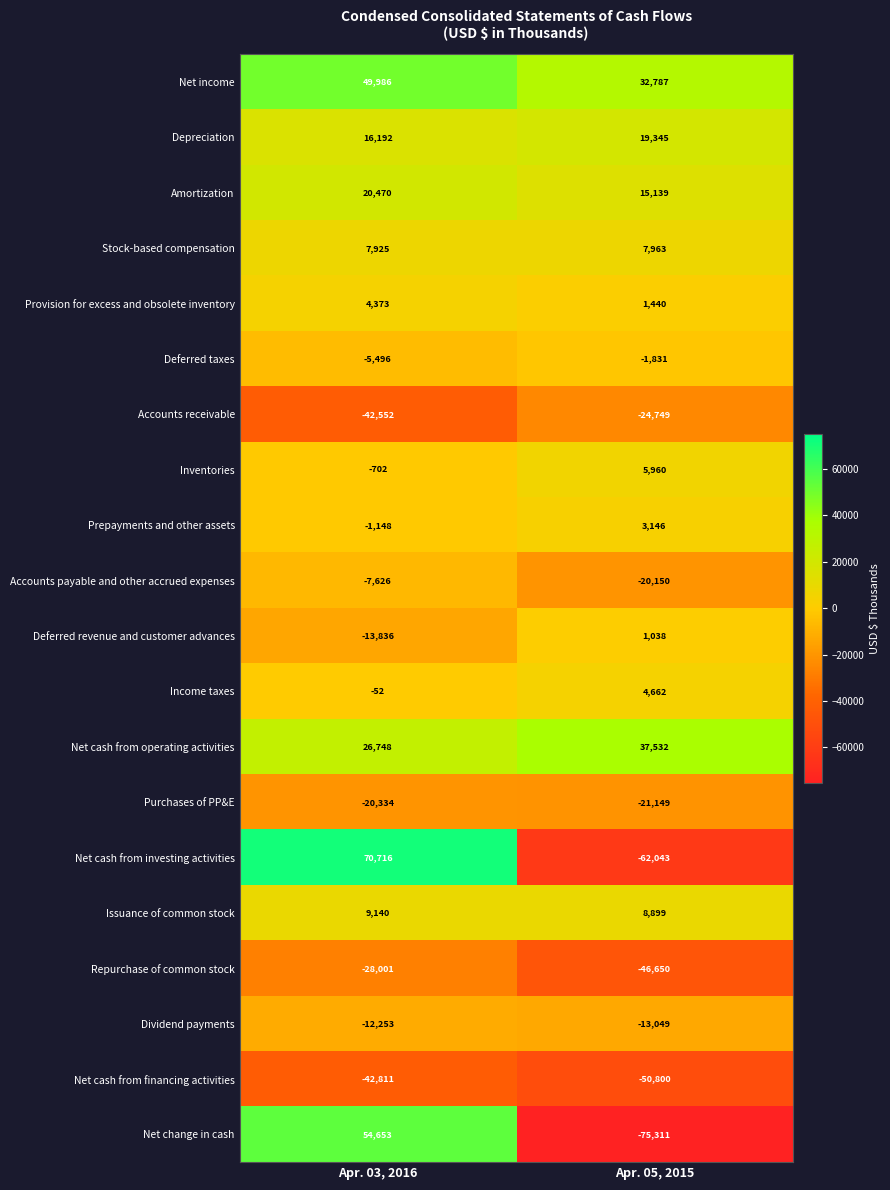

Which category has the lowest value across all series?

Apr. 05, 2015